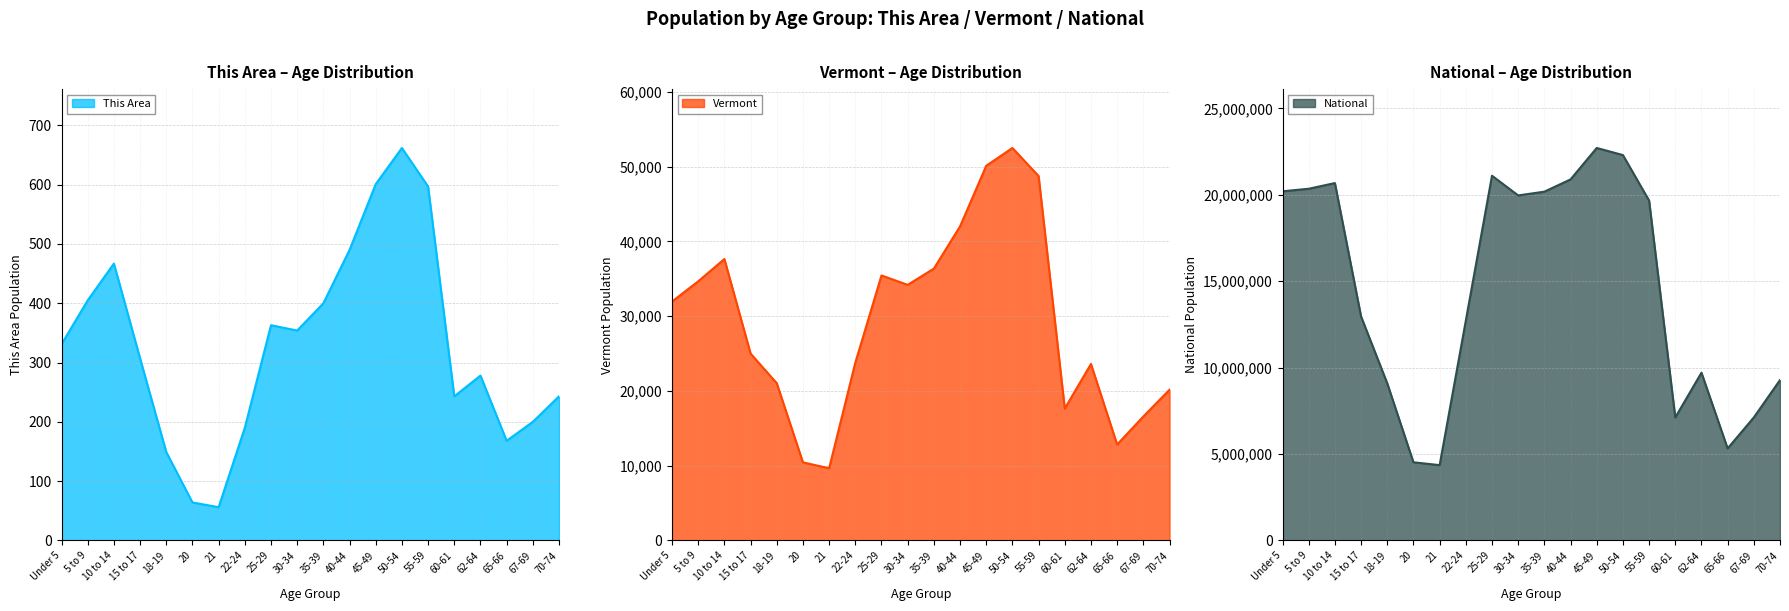

Which category has the highest value in the This Area series?

50-54